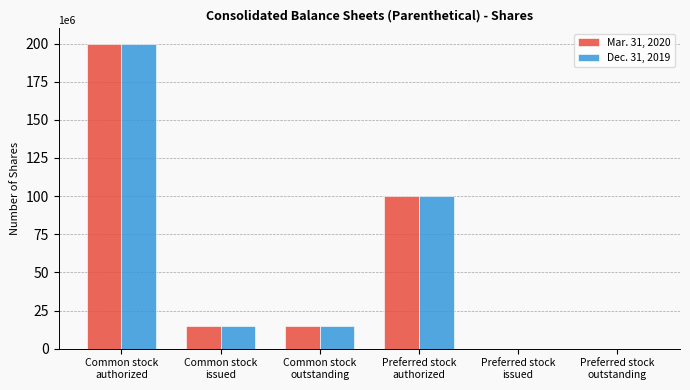

The value of Dec. 31, 2019 at Preferred stock
issued is 89138294. True or false?

False